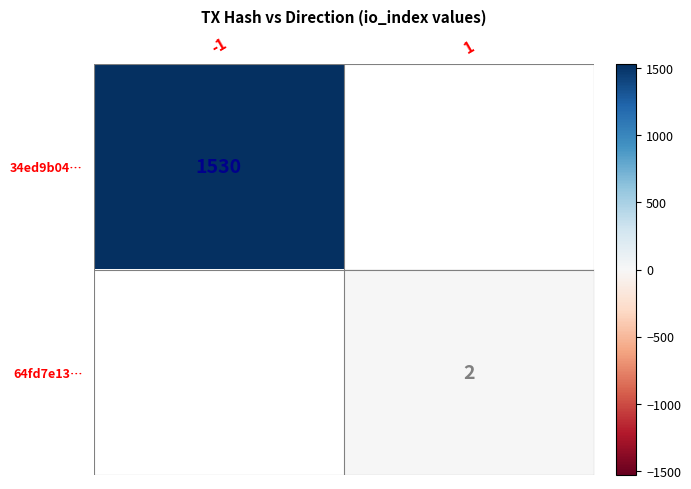

Is it true that 64fd7e13… equals 2 at 1?

True